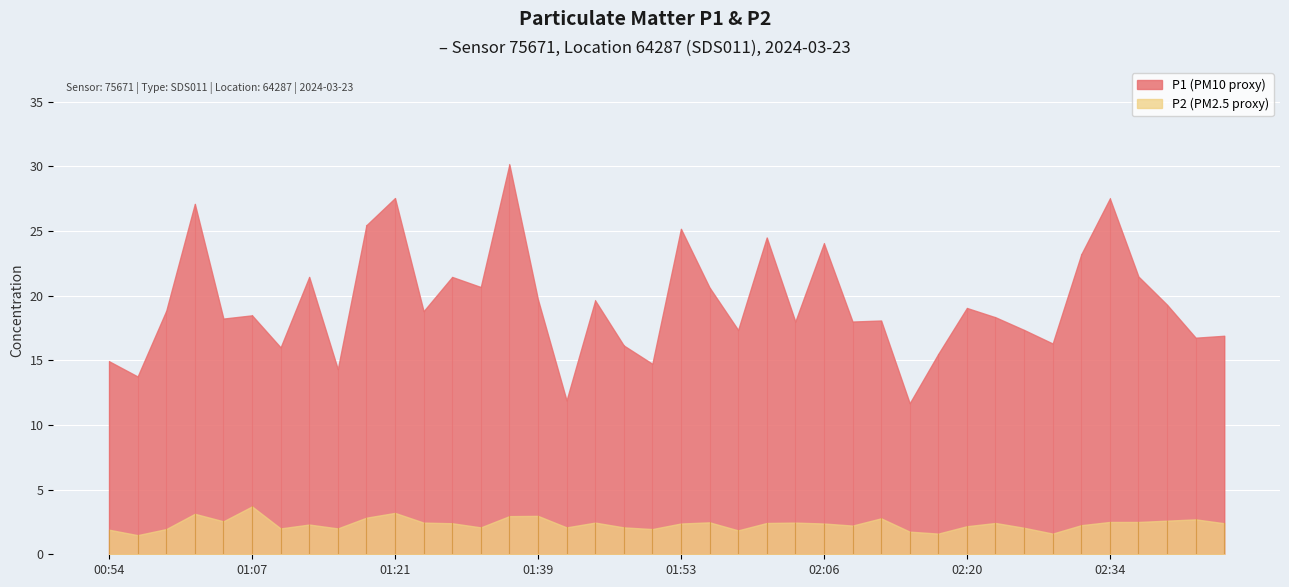

How many data points in P2 are less than 2?

8